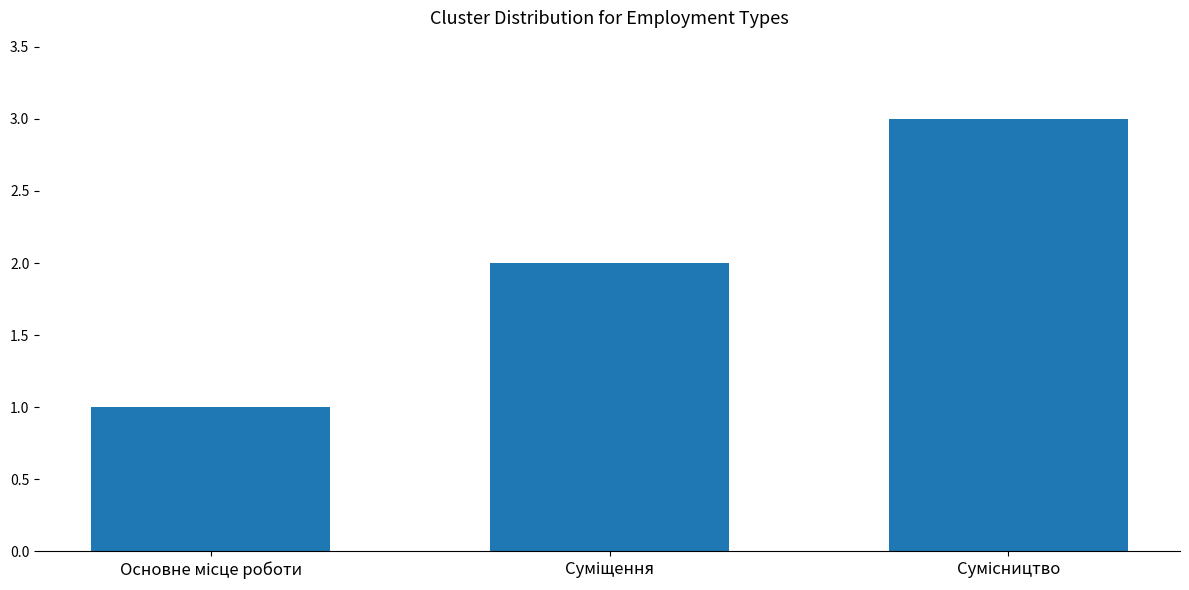

What is the maximum value shown in the chart?

3